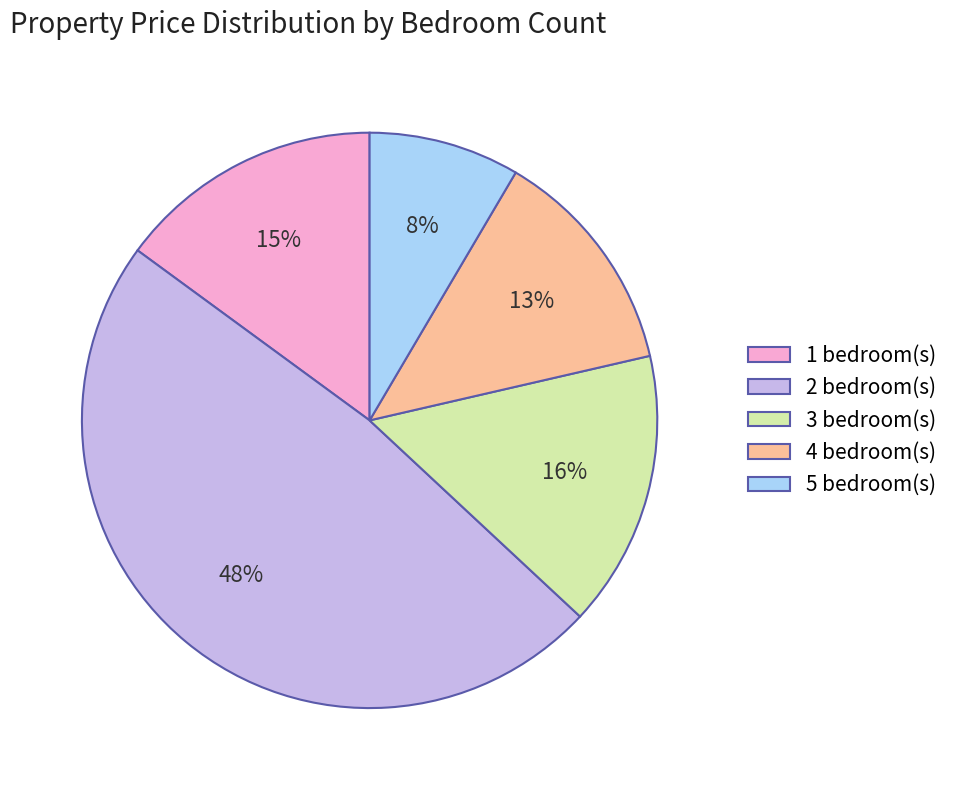

Does any single category account for the majority?

No